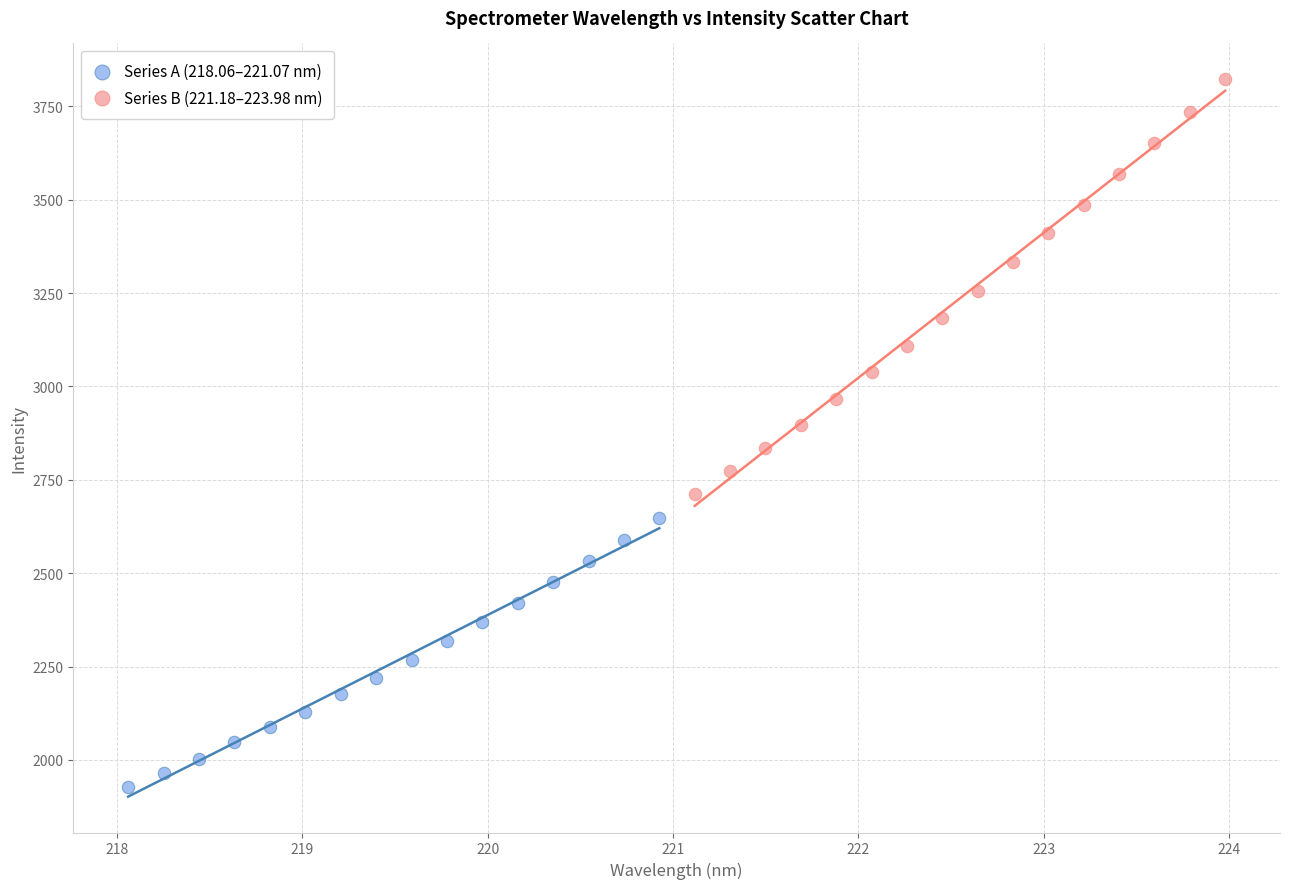

Which series has the widest spread of Y values?

Series B (221.18–223.98 nm)